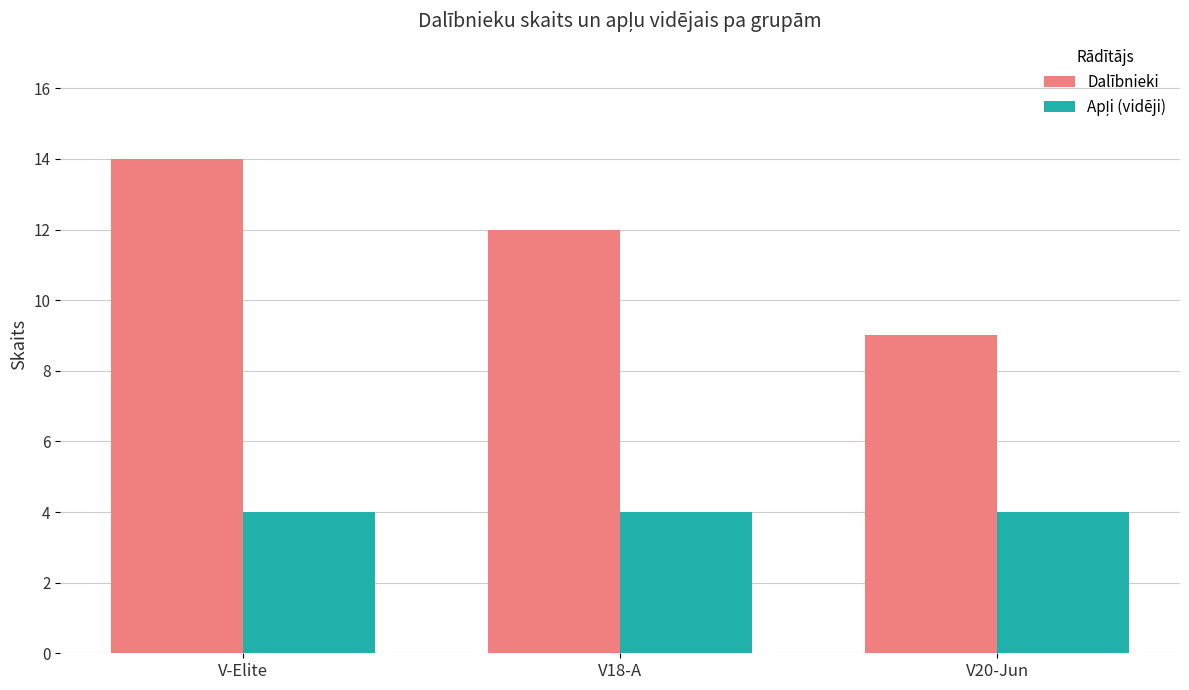

What is the highest value of the Dalībnieki series?

14